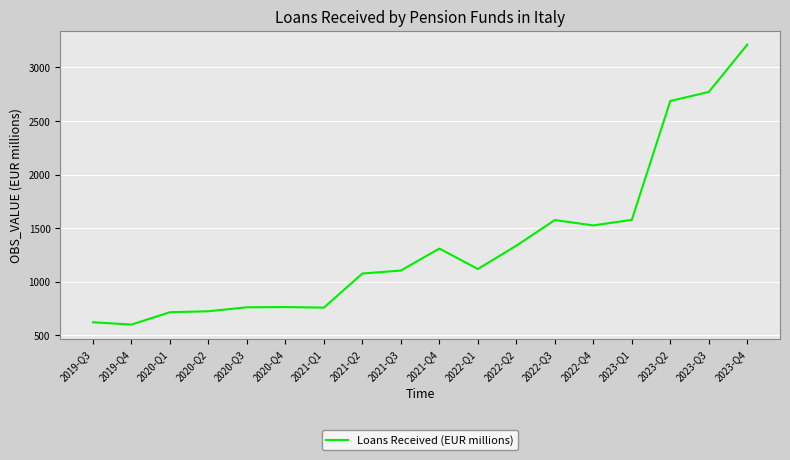

Is it true that the value at 2020-Q4 is 1014?

False